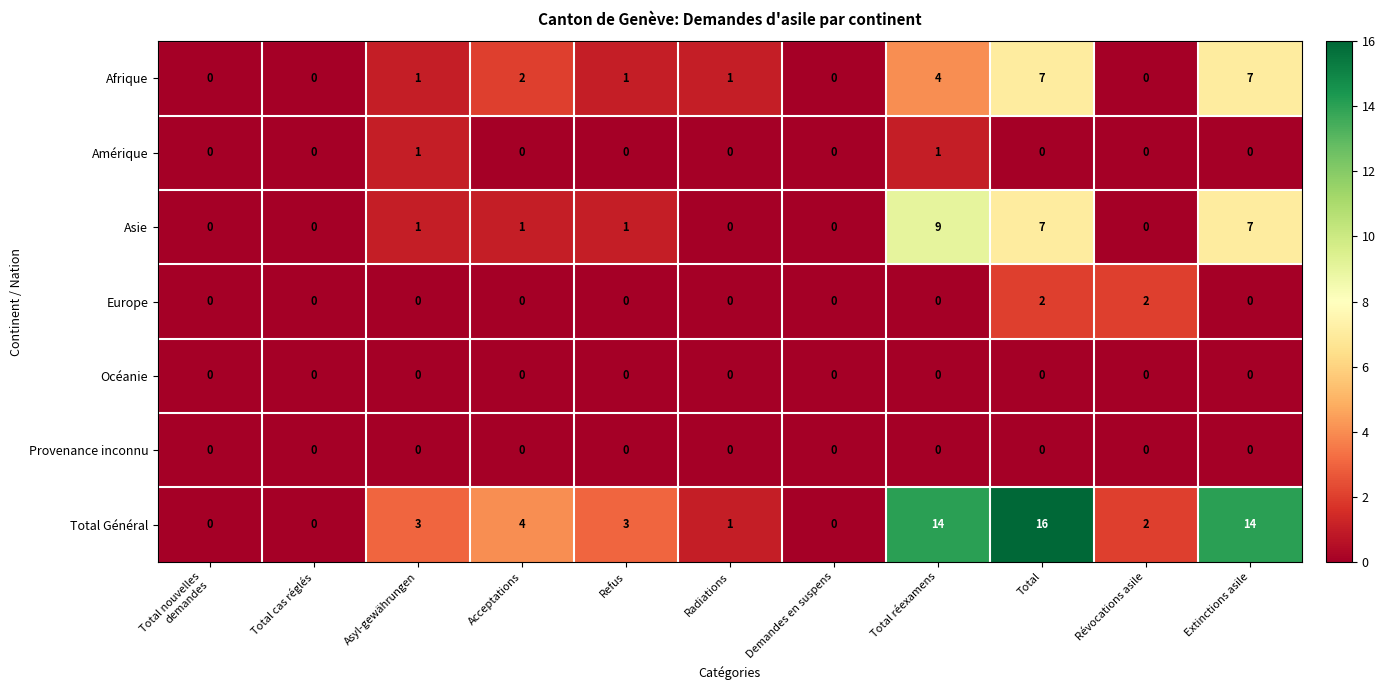

Is it true that Total Général equals 5 at Demandes en suspens?

False